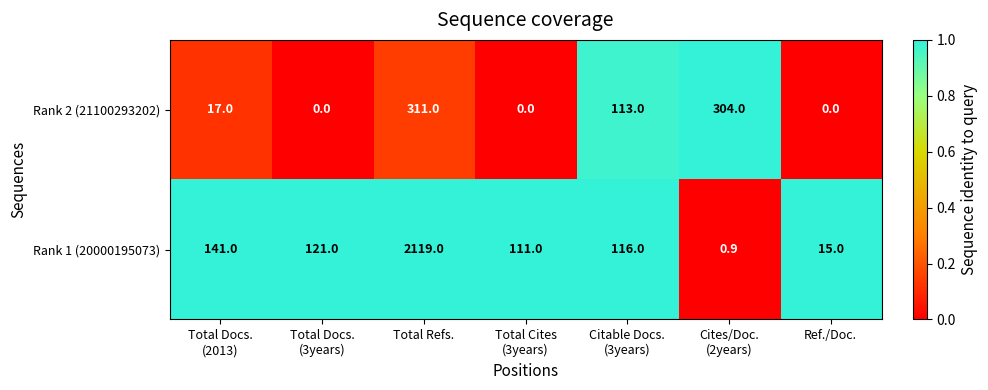

Reading left to right, extract all data points from this chart.

Rank 2 (21100293202): 17.0	0.0	311.0	0.0	113.0	304.0	0.0
Rank 1 (20000195073): 141.0	121.0	2119.0	111.0	116.0	0.9	15.0